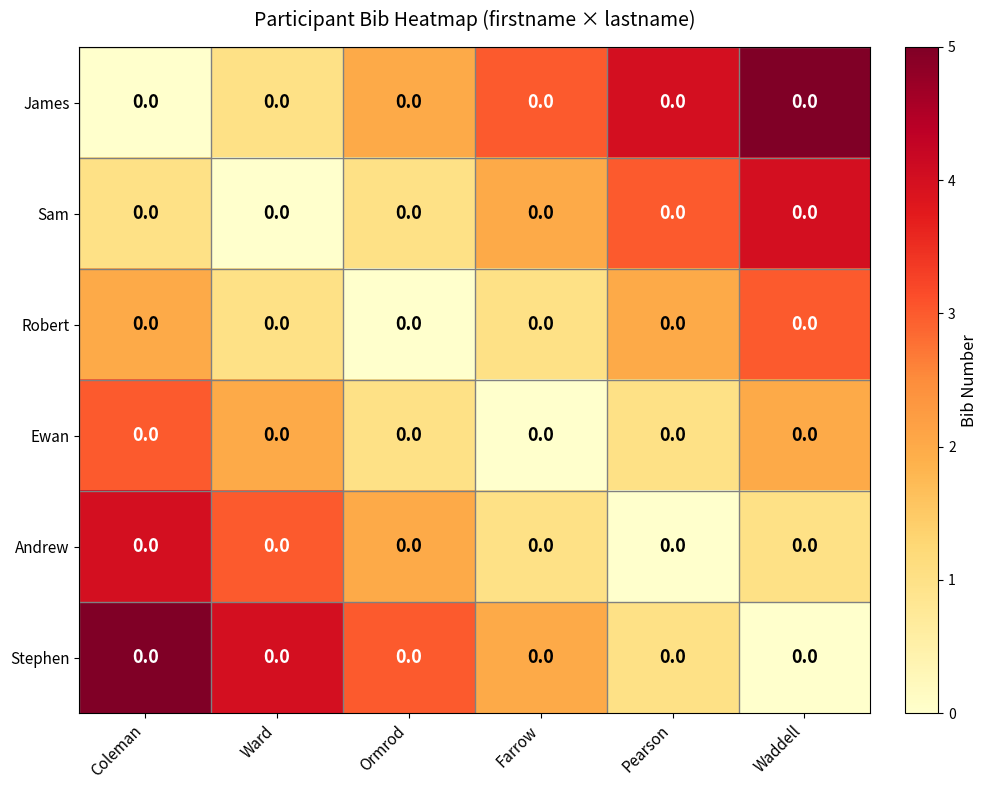

At Coleman, list the series in order from largest to smallest.

Stephen, Andrew, Ewan, Robert, Sam, James